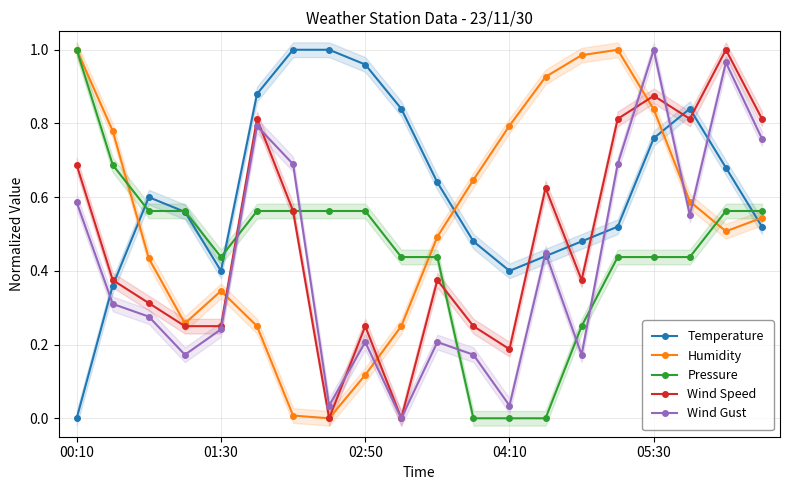

At how many categories does at least one series exceed 0?

20